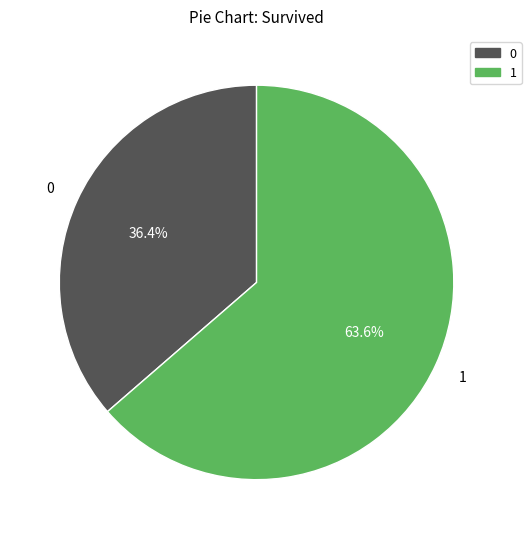

Count the number of slices in the pie.

2